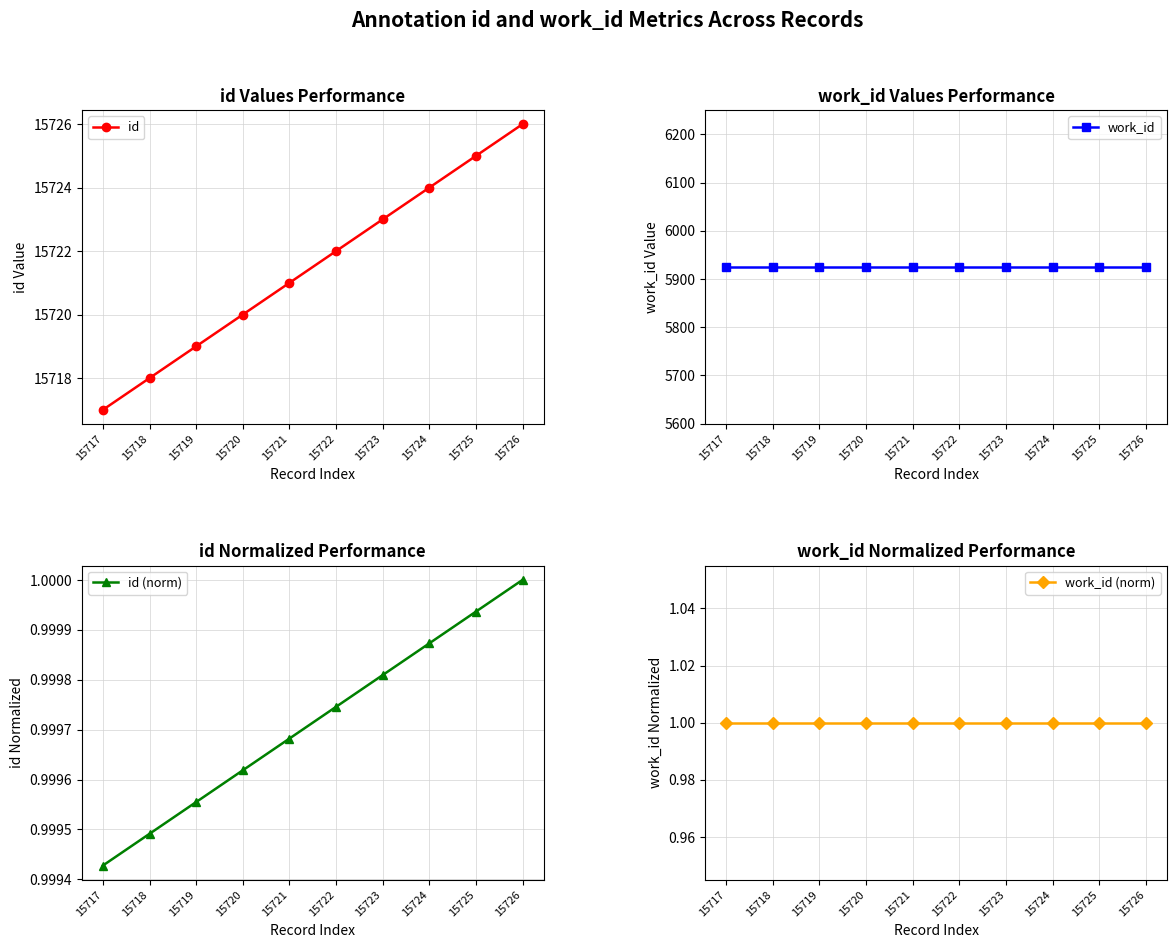

How many lines are shown in the chart?

4